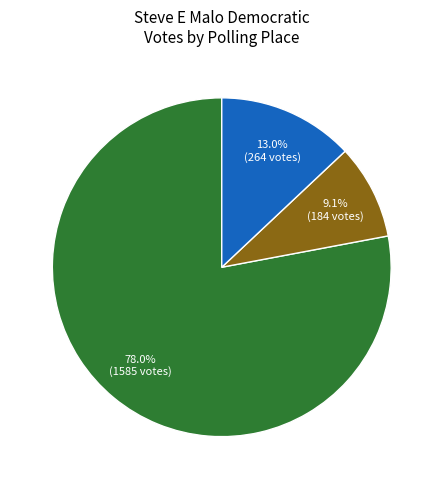

Is there a majority slice in this chart?

Yes